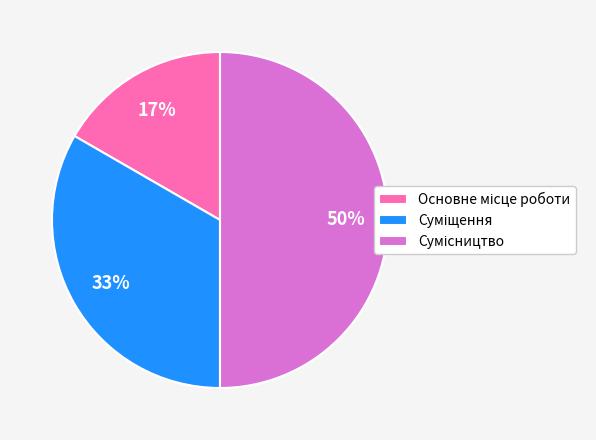

To the nearest percent, what is the difference between the largest and smallest slice percentages?

33%